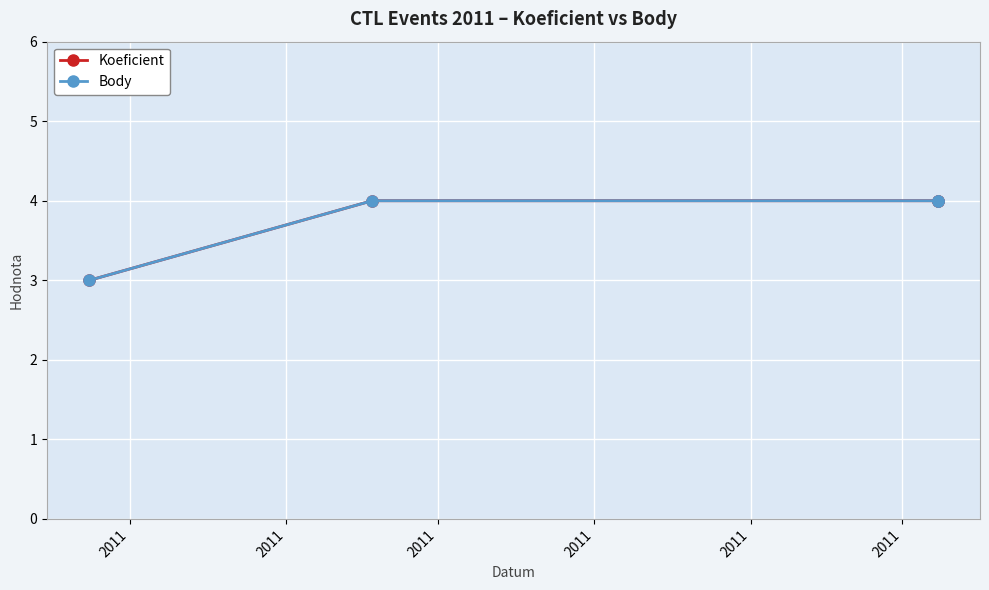

Is the value of Koeficient at 2011 greater than the value of Body at 2011?

No